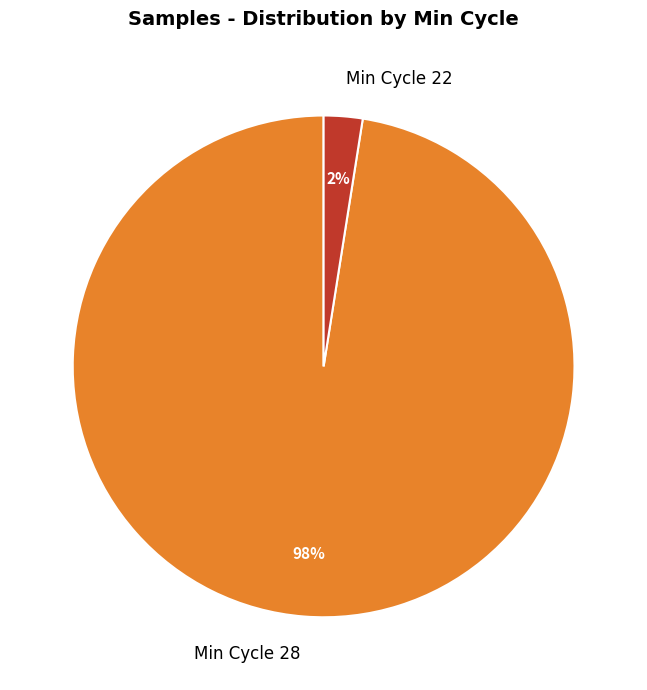

Is it true that Min Cycle 22 is 2% of the pie?

True